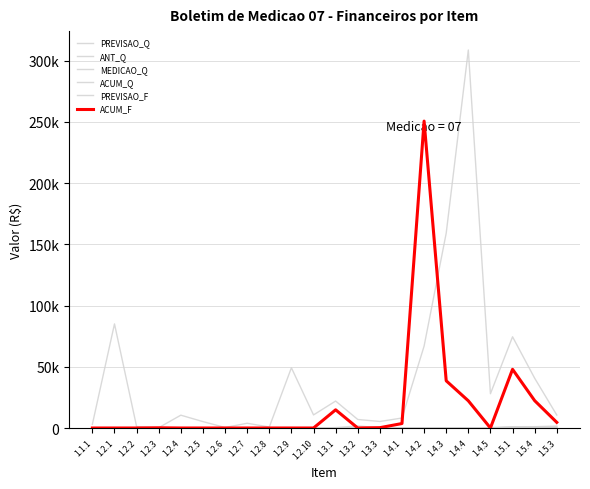

Does the chart display data point markers on the line(s)?

No